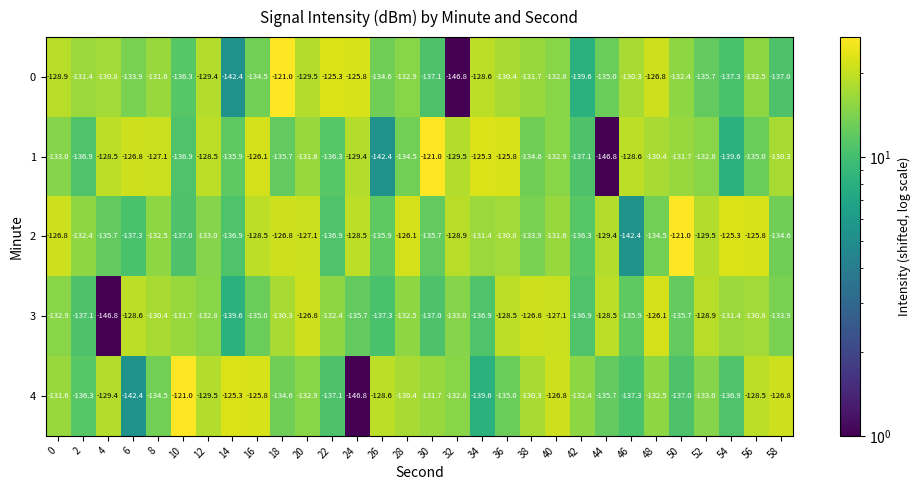

Which series has the largest total across all categories?

2